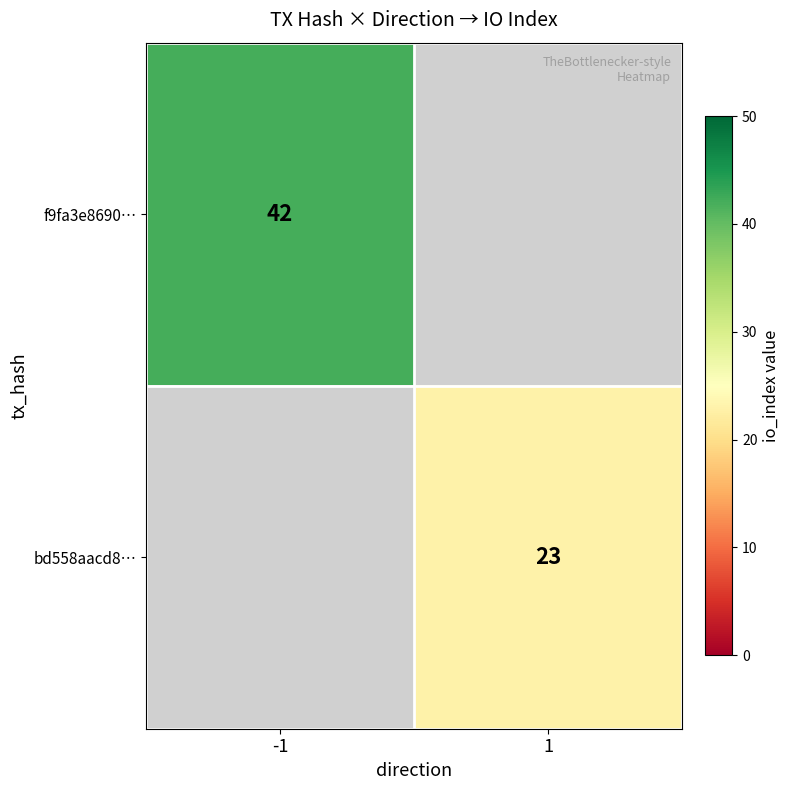

True or false: f9fa3e8690… has a value of 64 at -1.

False